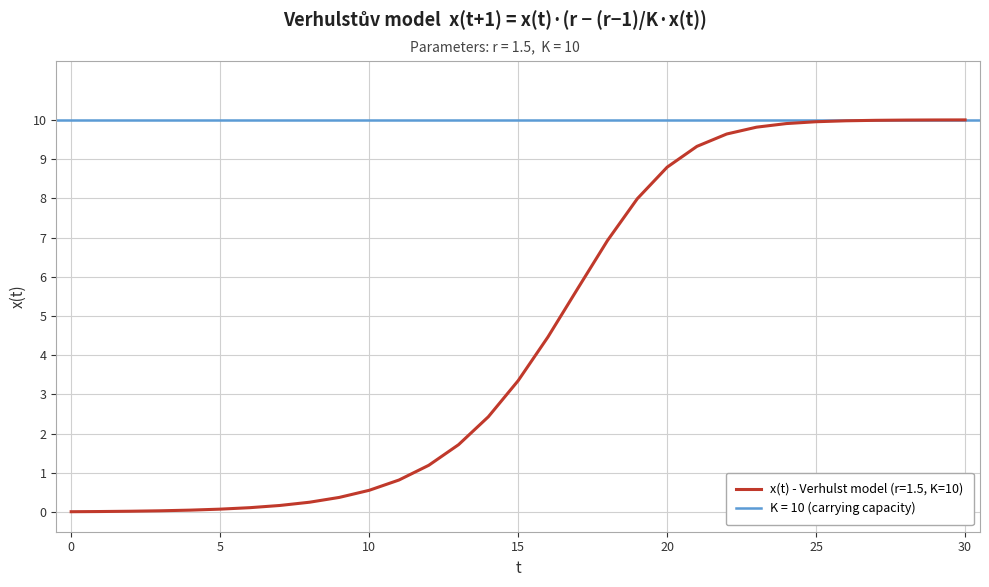

Where is the data nearest to the value 5?

16